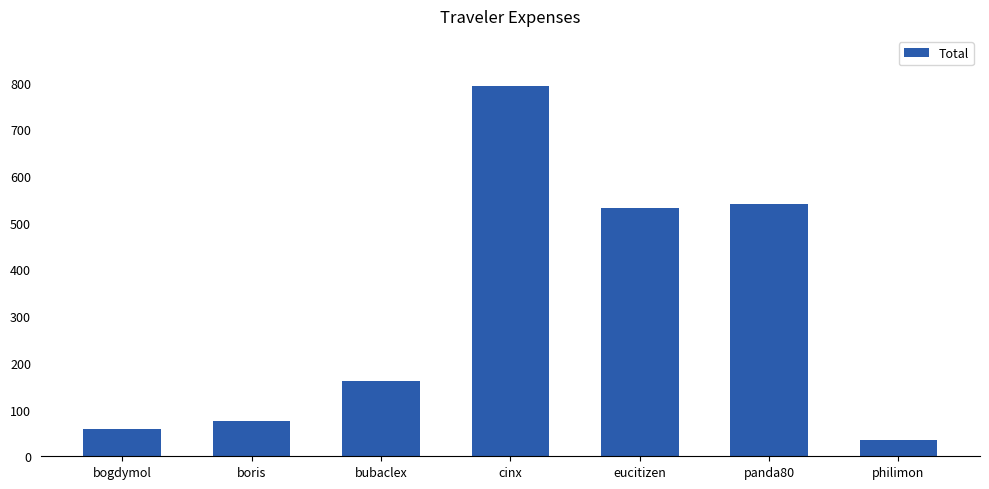

Which has a higher value, boris or philimon?

boris